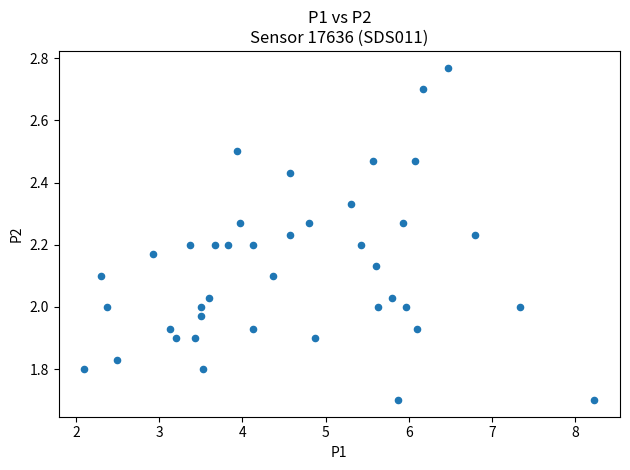

What is the range of X values (max minus min)?

6.1